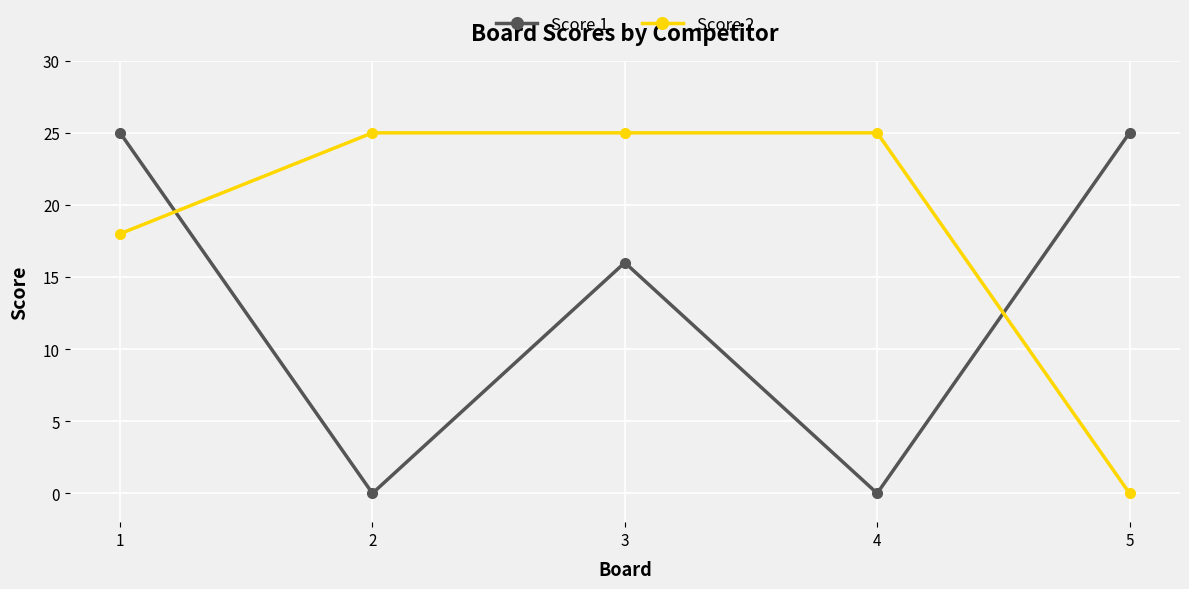

What is the maximum value shown in the chart?

25